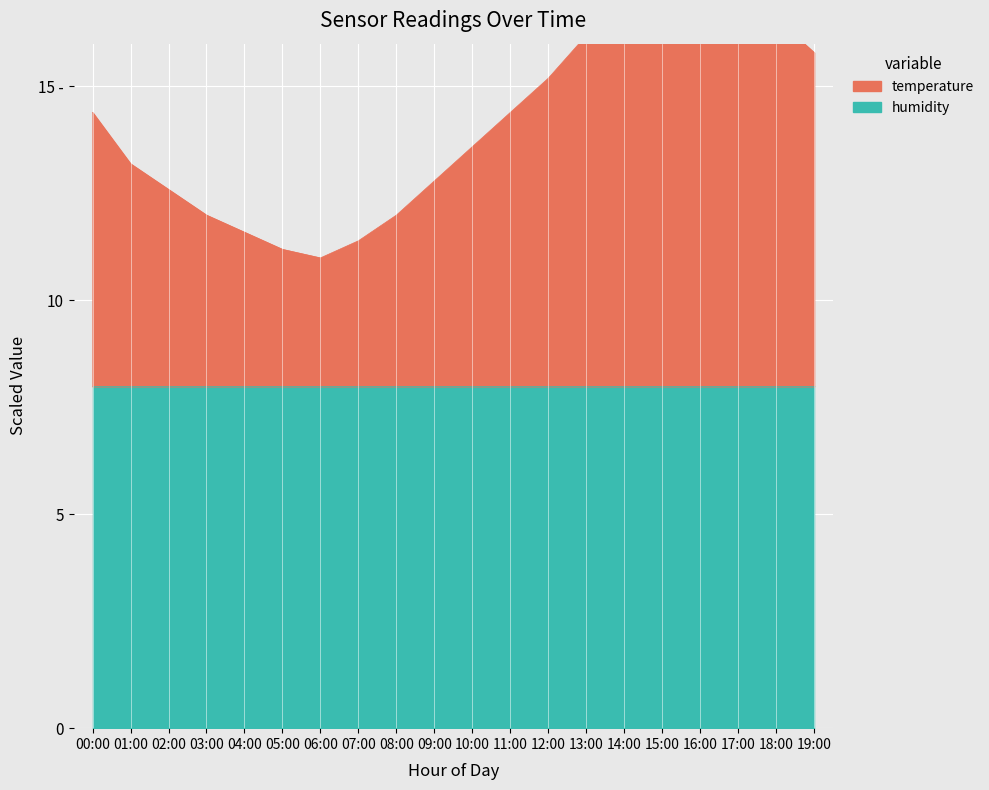

Rank the categories by value from highest to lowest.

16:00, 15:00, 17:00, 14:00, 18:00, 13:00, 19:00, 12:00, 00:00, 11:00, 10:00, 01:00, 09:00, 02:00, 03:00, 08:00, 04:00, 07:00, 05:00, 06:00